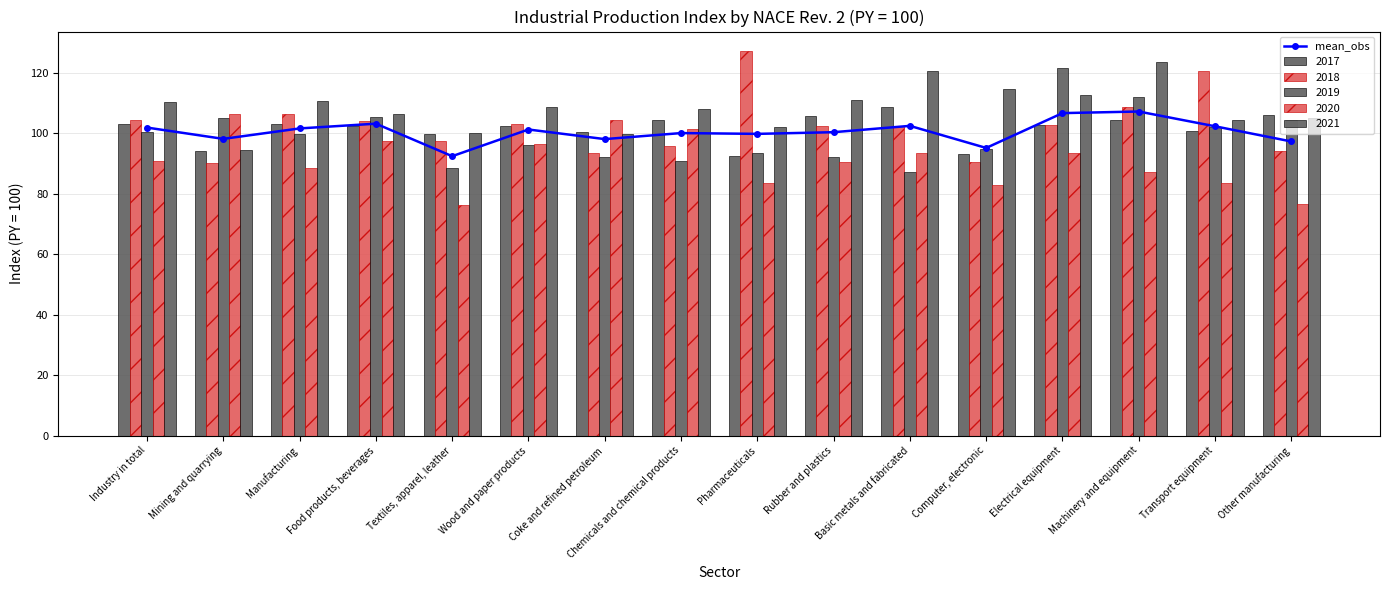

Where is the data nearest to the value 99?

Pharmaceuticals